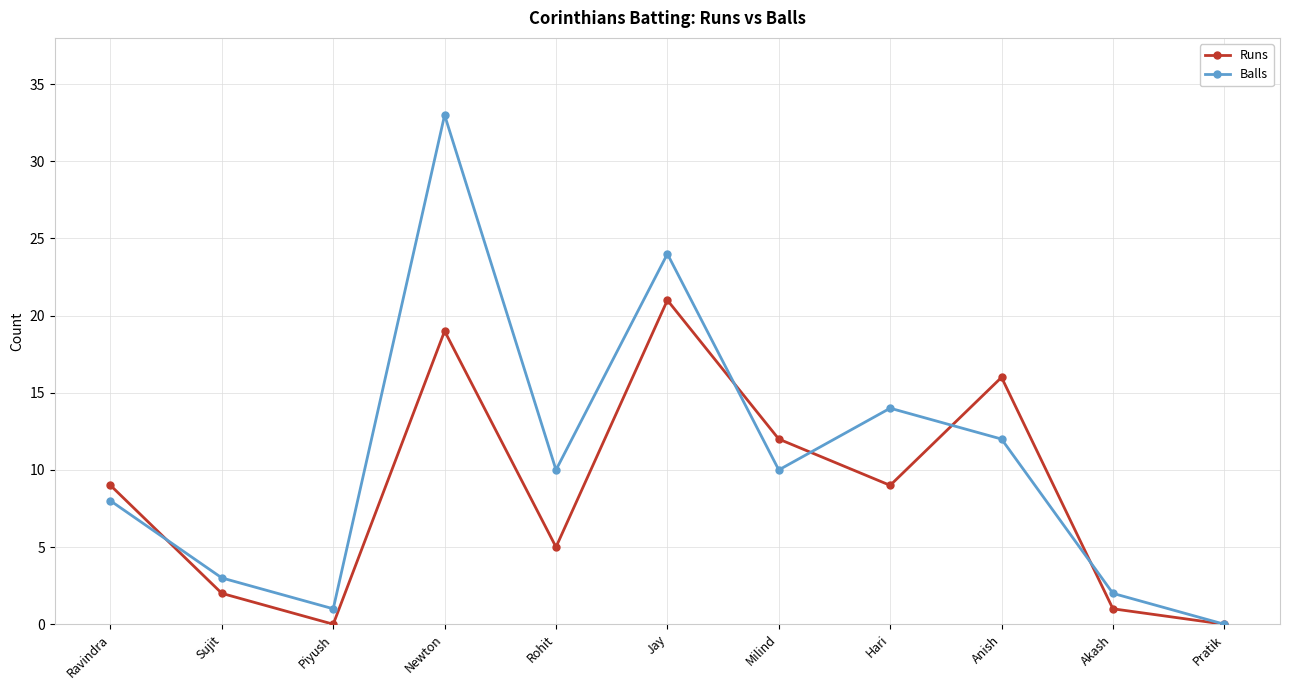

List the series in order of their overall mean, lowest first.

Runs, Balls